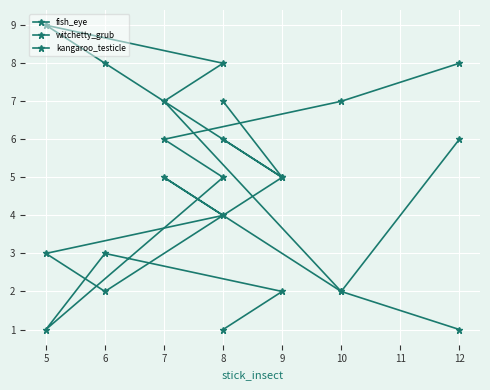

What are all the series names shown in the legend?

fish_eye, witchetty_grub, kangaroo_testicle